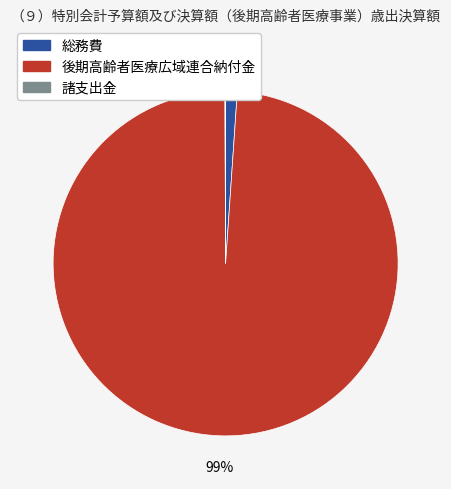

Is it true that 後期高齢者医療広域連合納付金 is 99% of the pie?

True